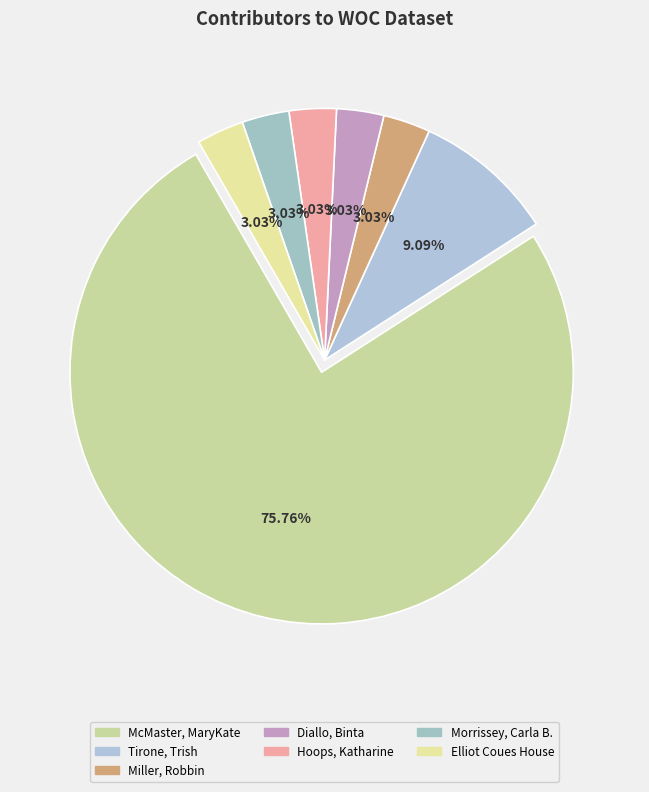

Which slice is the largest?

McMaster, MaryKate